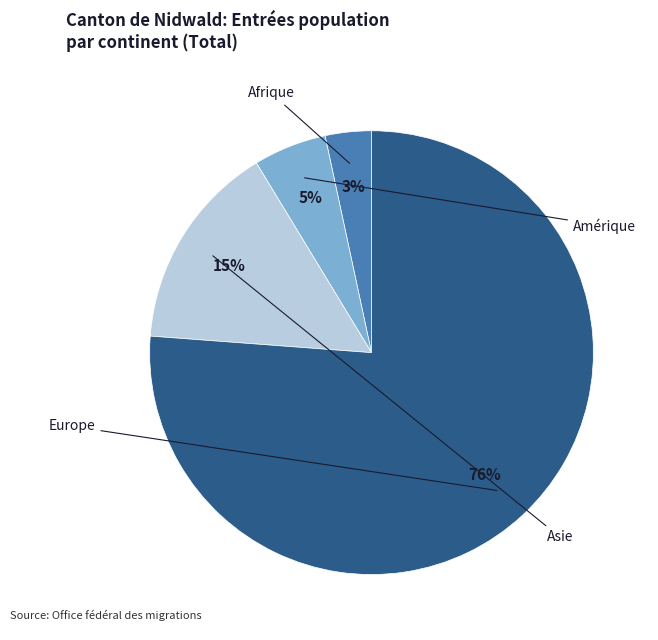

True or false: Amérique accounts for 5% of the total.

True